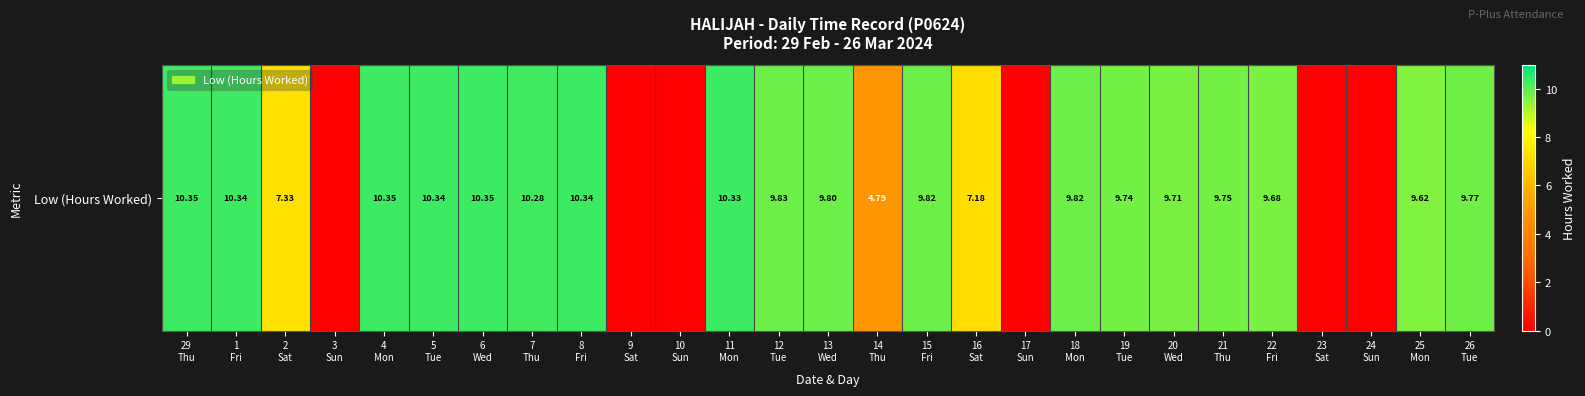

True or false: the data shows 15.0 at 4
Mon.

False